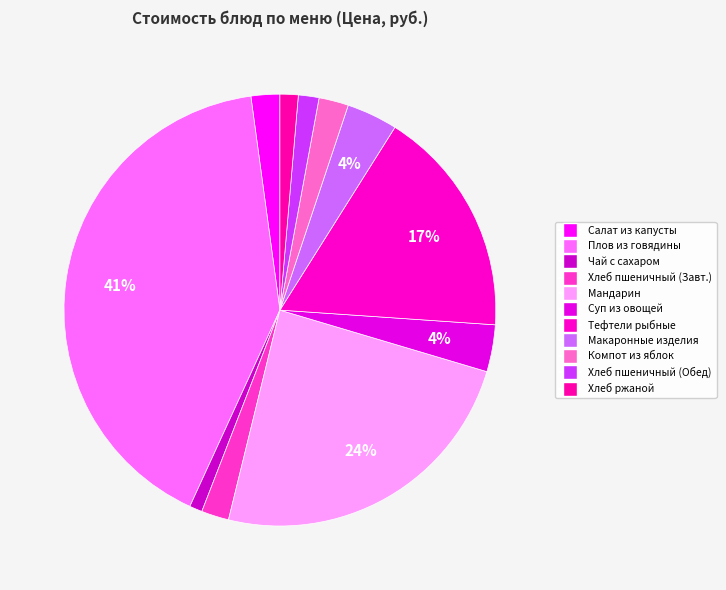

How many slices are in this pie chart?

11